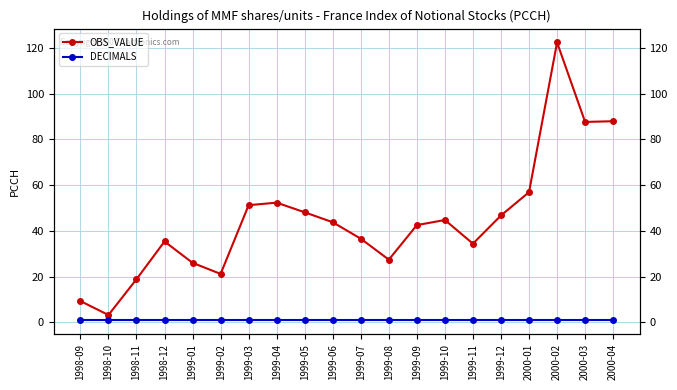

What is the label of the 4th point from the left?

1998-12